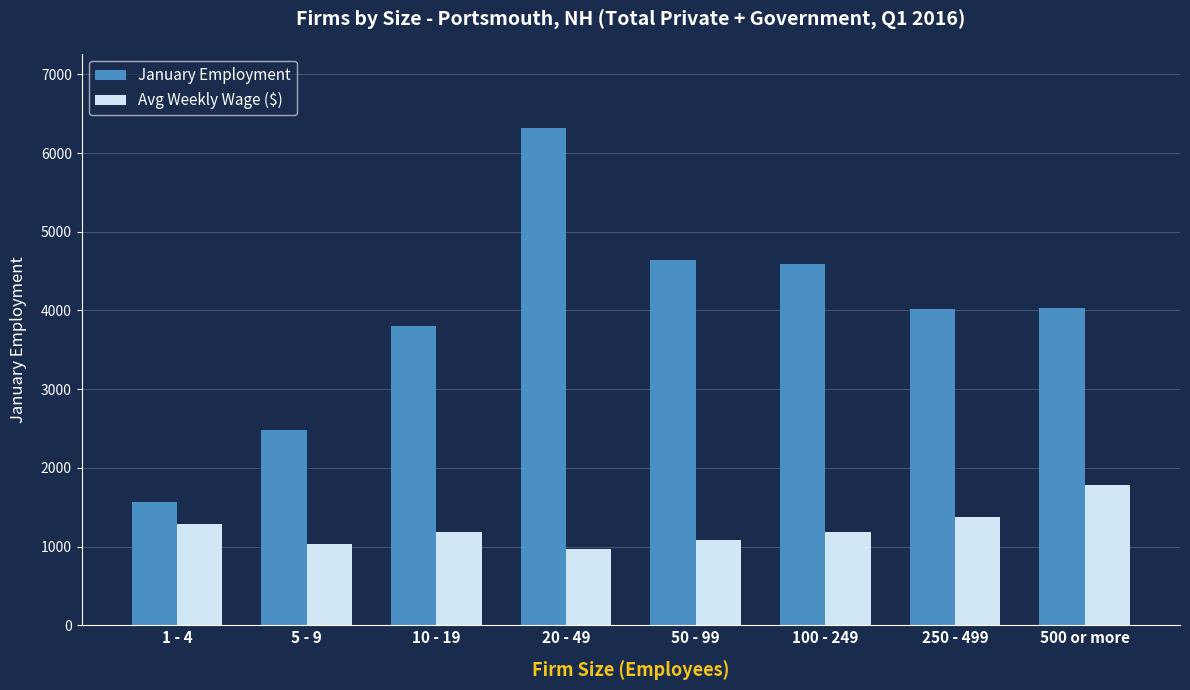

What position from the left is 250 - 499?

7